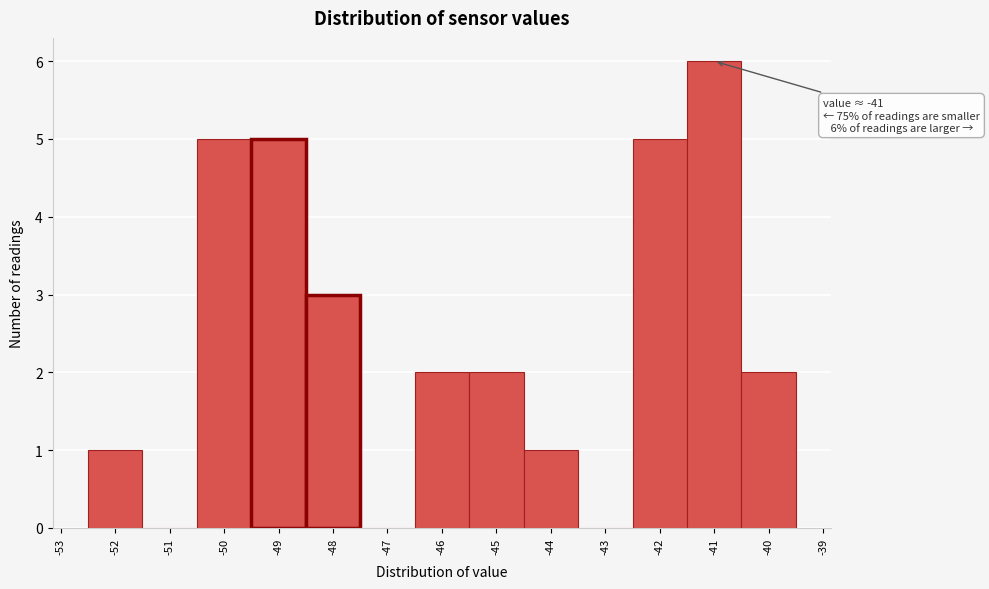

Over which range of the x-axis is the bar tallest?

-41.5 to -40.5